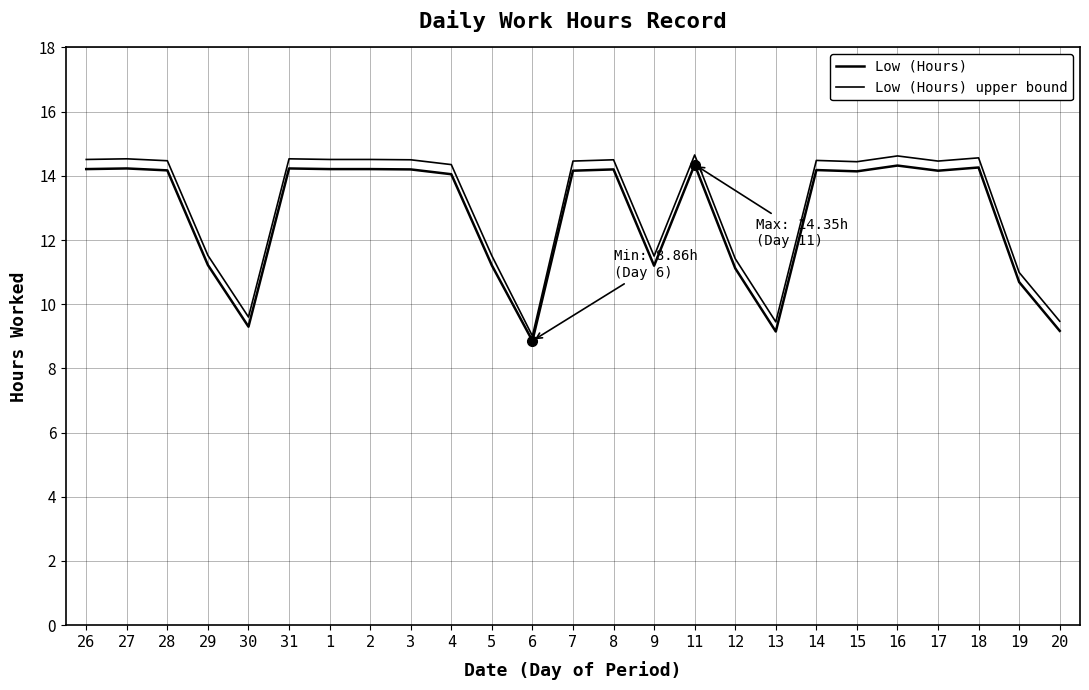

At 18, list the series in order from largest to smallest.

Low (Hours) upper bound, Low (Hours)